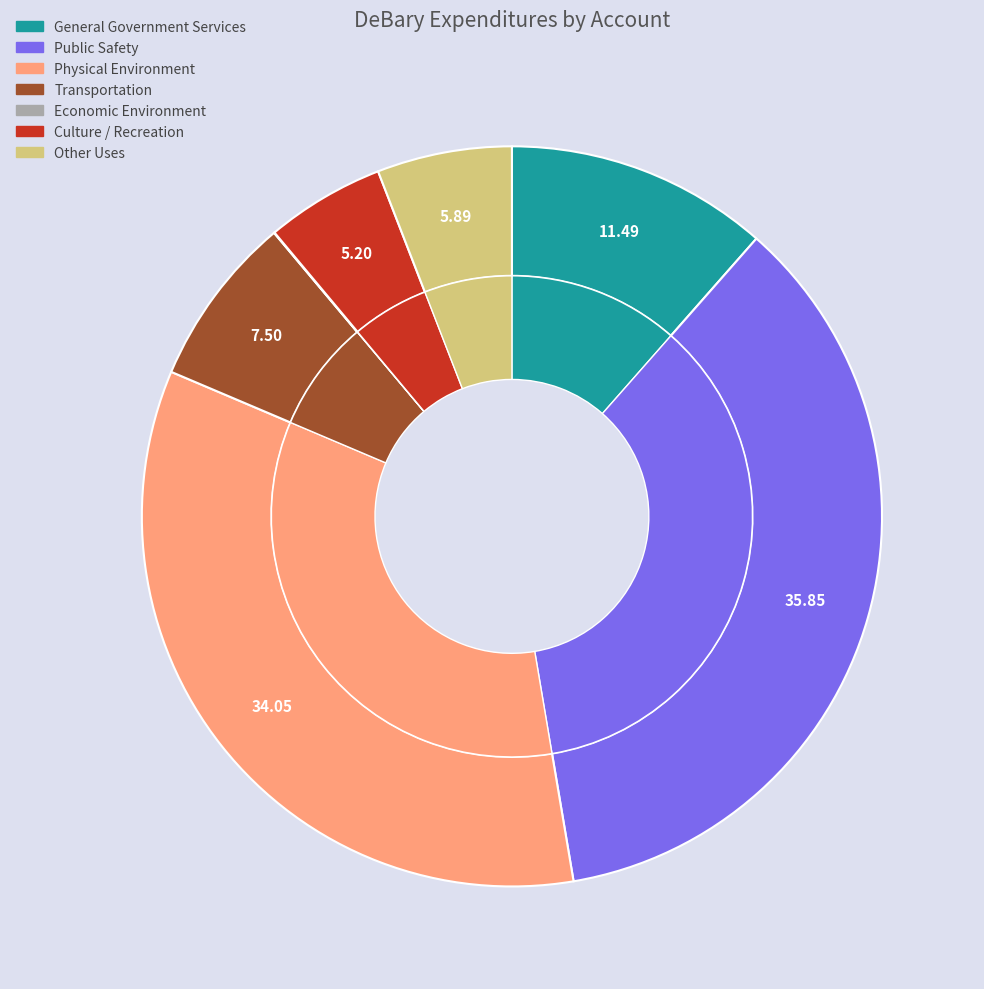

How many segments does this pie chart have?

7